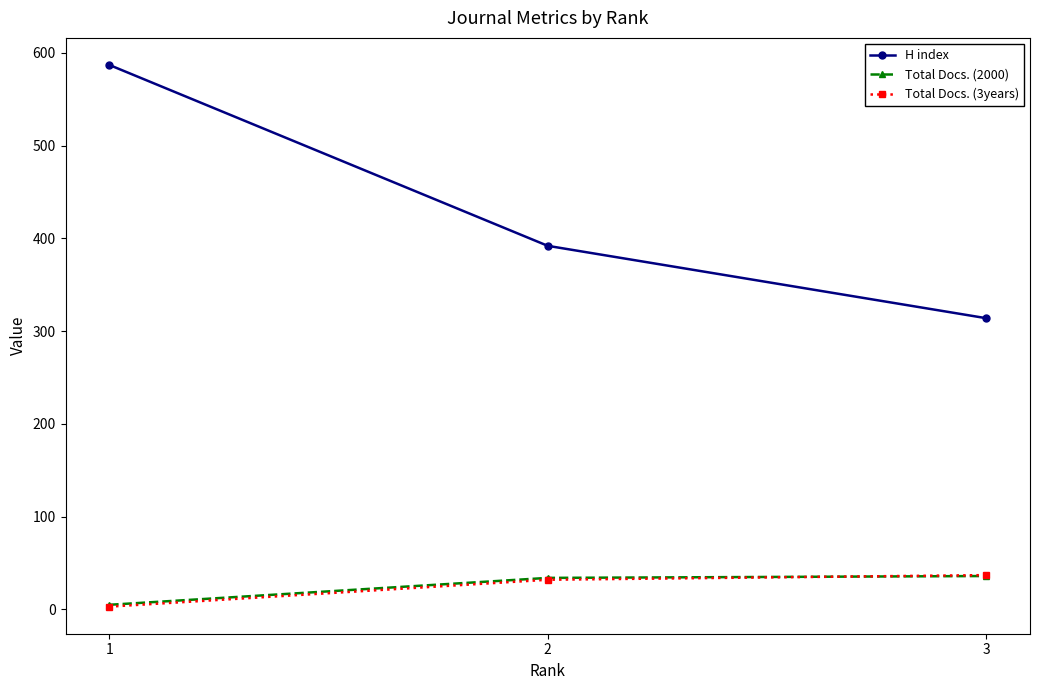

Is the value of H index at 2 greater than the value of Total Docs. (3years) at 3?

Yes